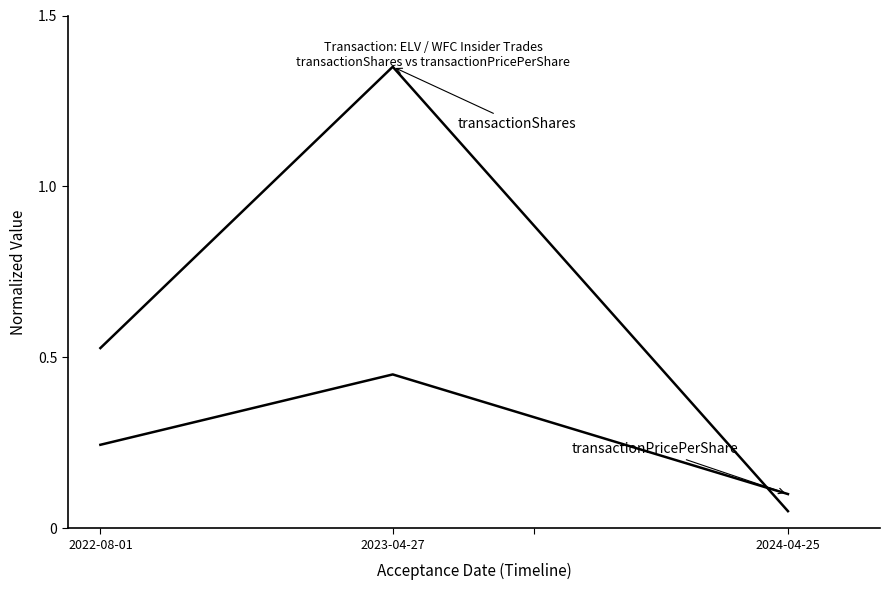

How many lines are shown in the chart?

2